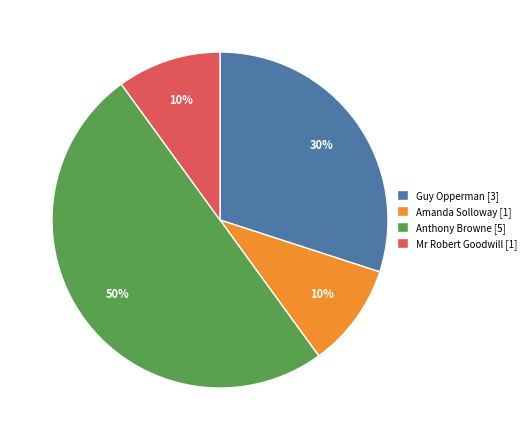

Is the sum of Guy Opperman [3] and Mr Robert Goodwill [1] greater than half?

No